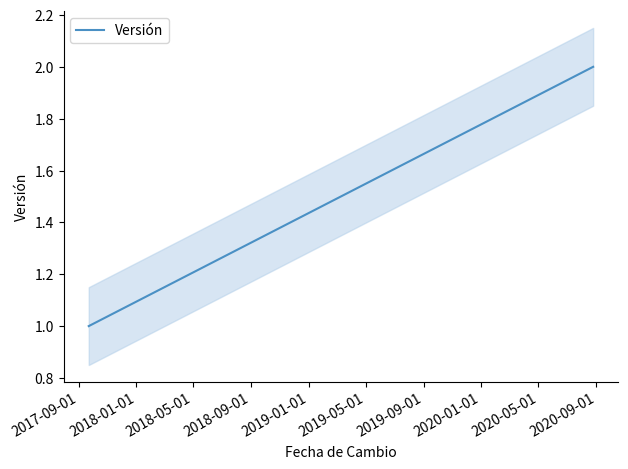

What is the label of the 2nd point from the left?

2018-01-01